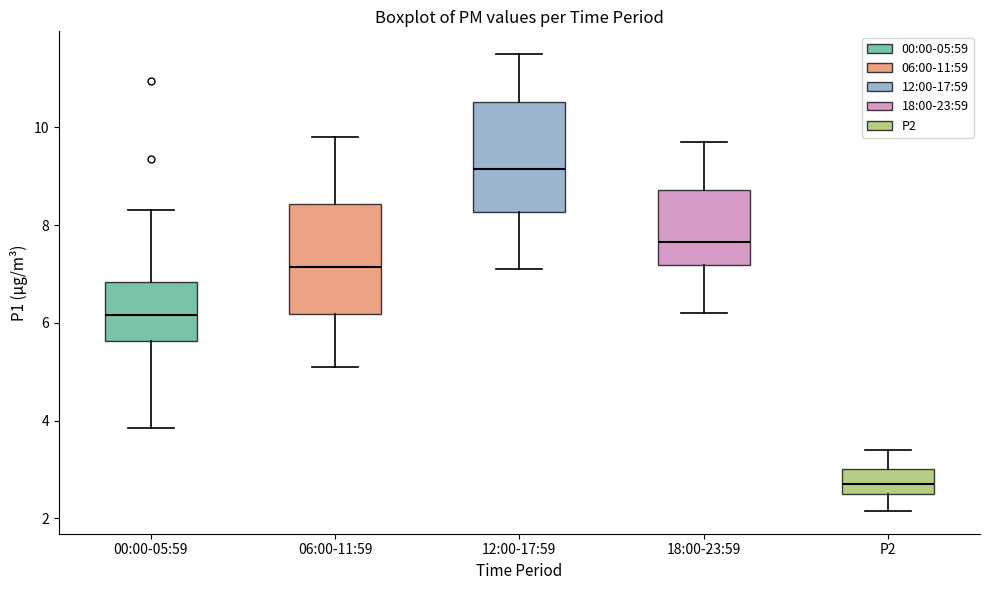

Reading left to right, transcribe this box plot: for each box, give where its median line is, the range the box spans, and where its two whiskers end, as read against the y-axis. The values are not printed on the chart, so give them approximately, as read against the axis.

00:00-05:59: median 6.2, box 5.6 to 6.8, whiskers 3.8 to 8.4
06:00-11:59: median 7.2, box 6.2 to 8.4, whiskers 5.2 to 9.8
12:00-17:59: median 9.2, box 8.2 to 10.6, whiskers 7.2 to 11.6
18:00-23:59: median 7.6, box 7.2 to 8.8, whiskers 6.2 to 9.8
P2: median 2.8, box 2.6 to 3.0, whiskers 2.2 to 3.4